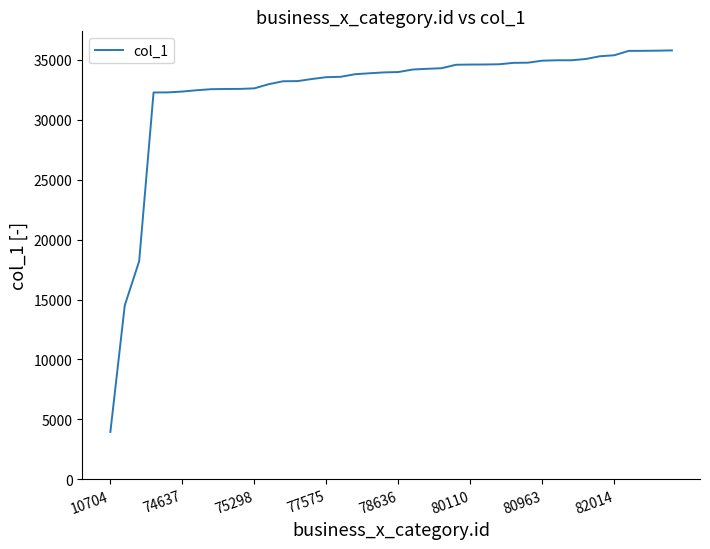

What is the difference between the maximum and minimum values?

31839